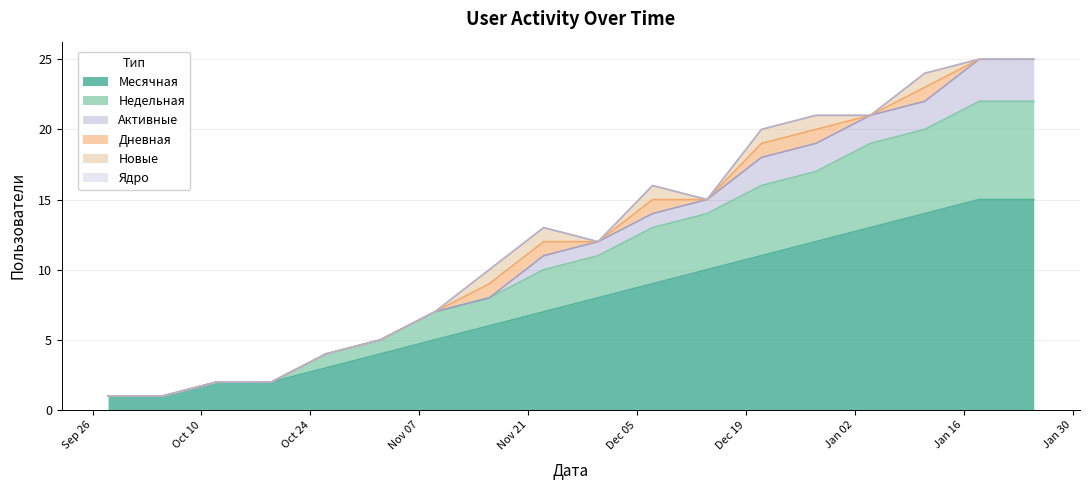

Which series has the largest total across all categories?

Месячная